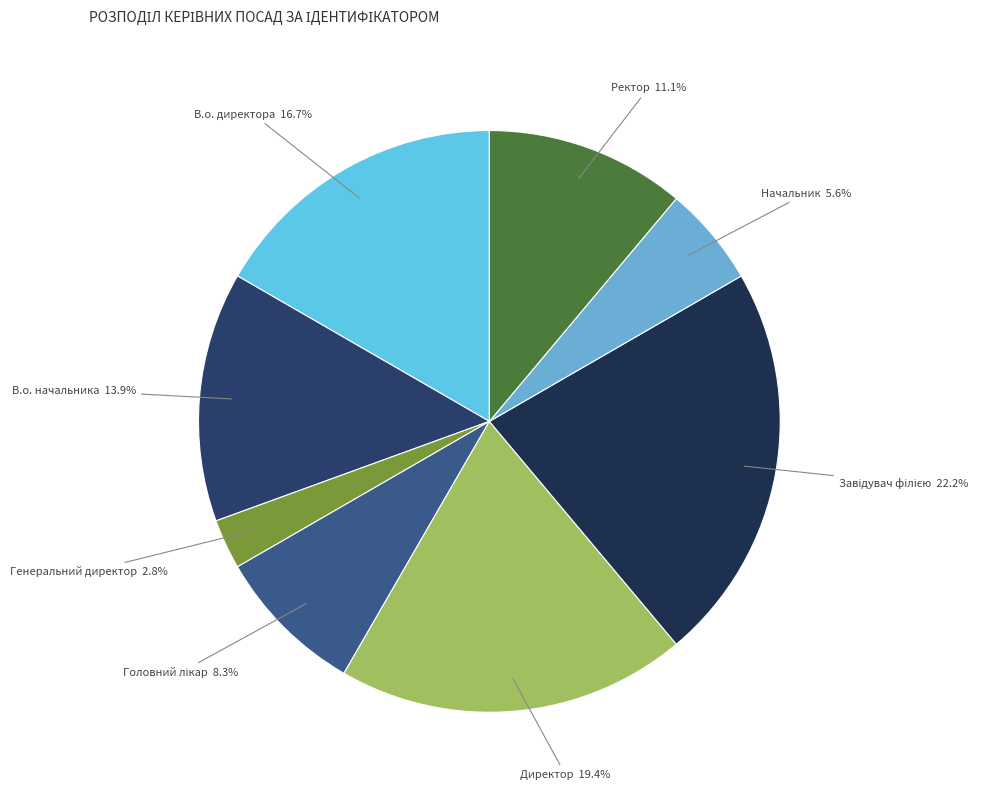

Count the number of slices in the pie.

8